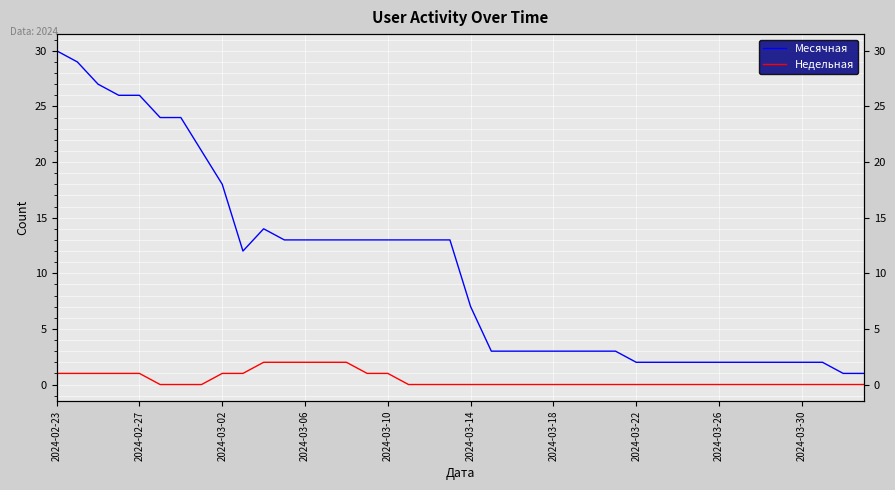

At 37, list the series in order from smallest to largest.

Недельная, Месячная